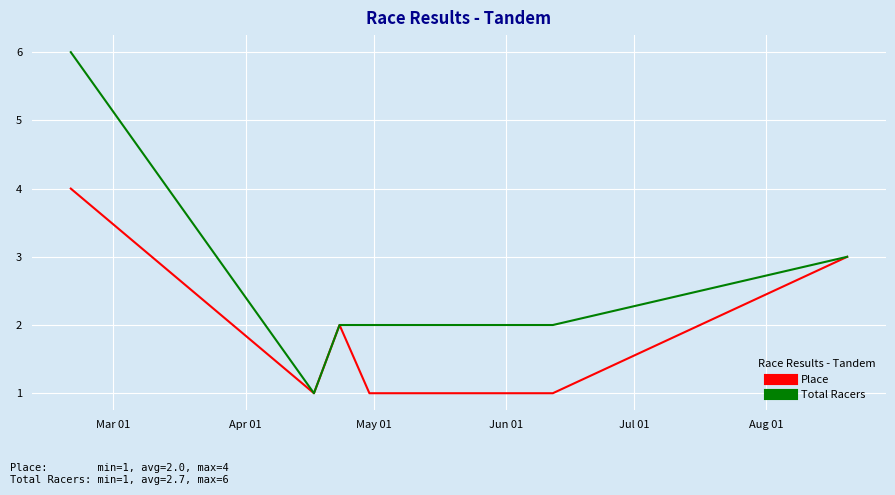

Rank the series by their maximum value, from highest to lowest.

Total Racers, Place